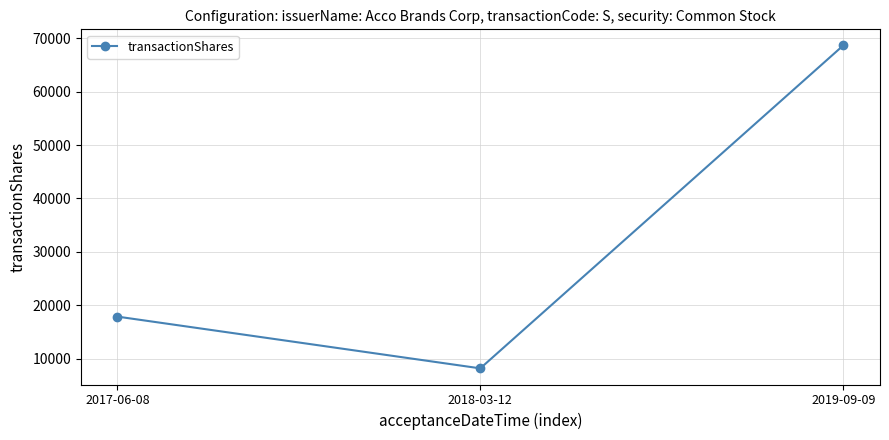

What position from the left is 2019-09-09?

3